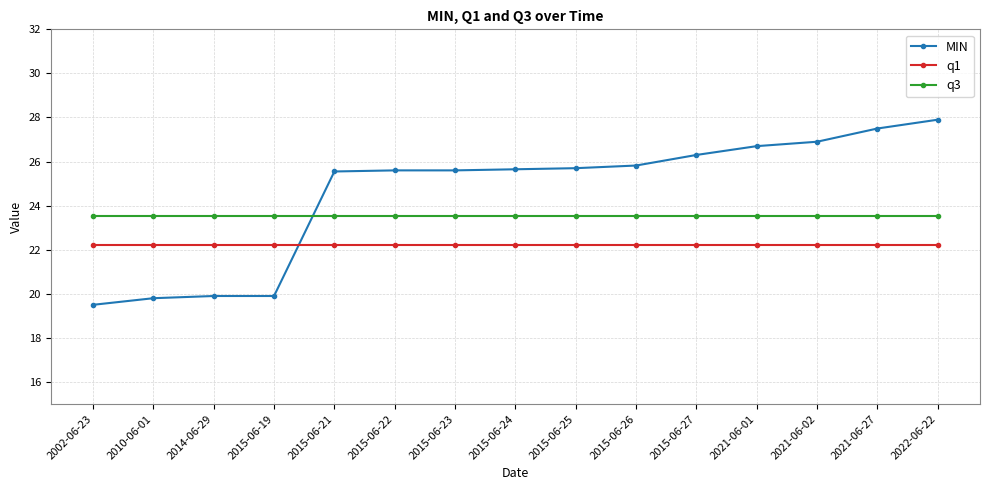

Where does the MIN series first go above 25?

2015-06-21